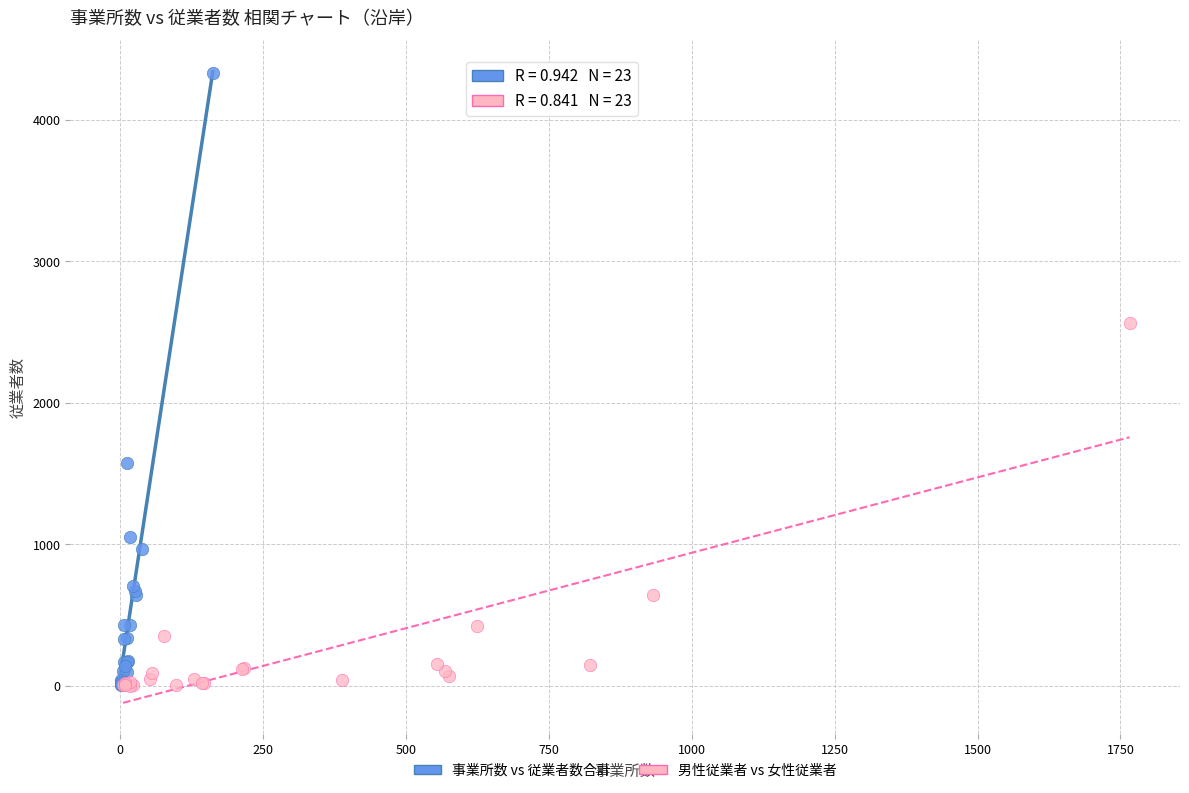

Which series contains the highest Y value?

事業所数 vs 従業者数合計